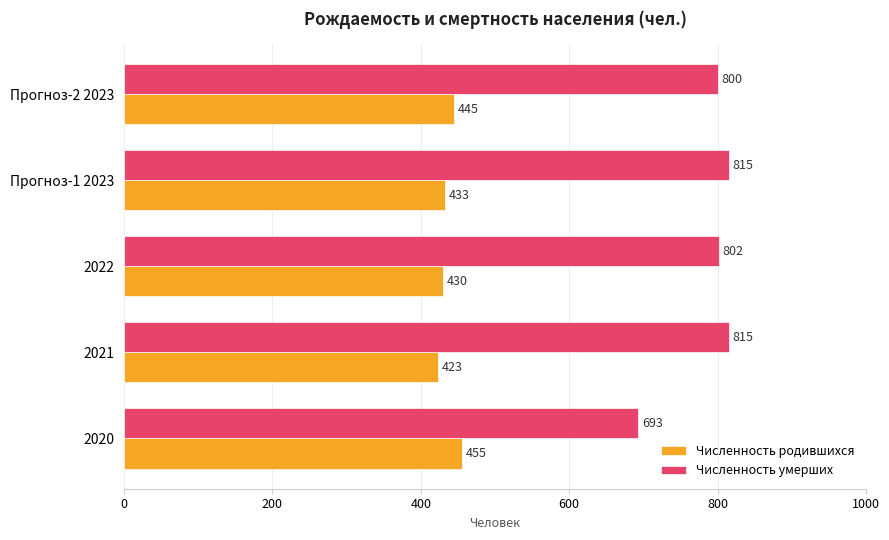

What is the difference between the maximum and minimum values in the Численность родившихся series?

32